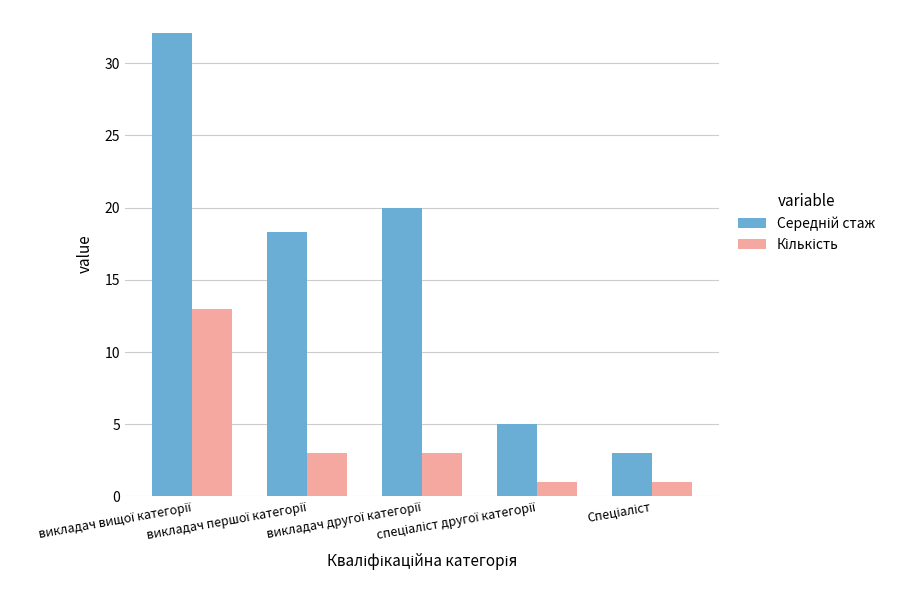

What is the smallest value displayed?

1.0